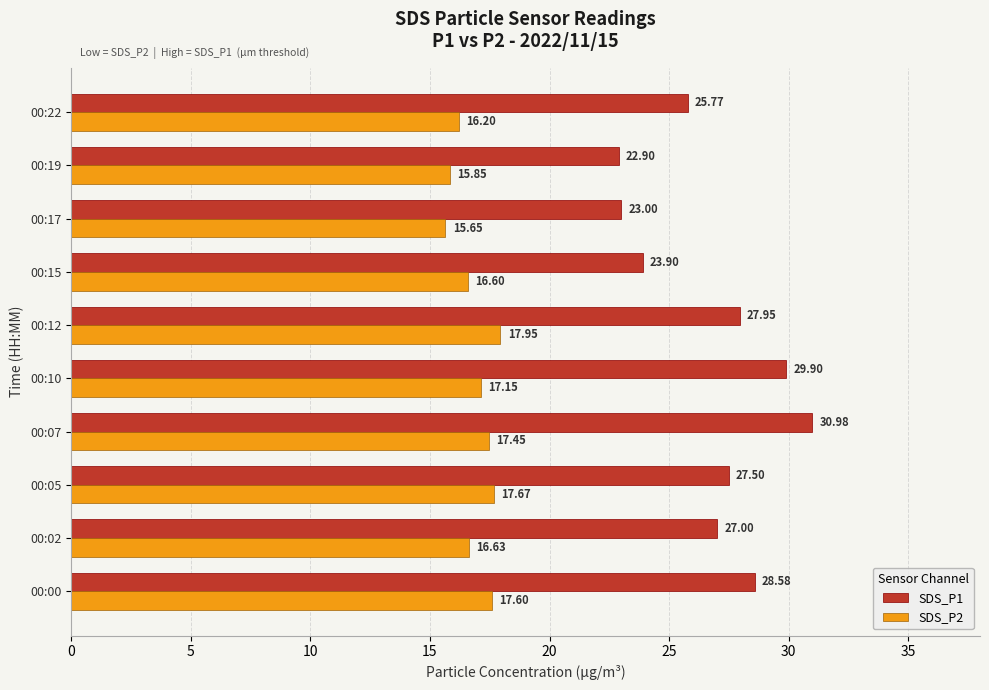

What is the greatest value displayed?

31.0